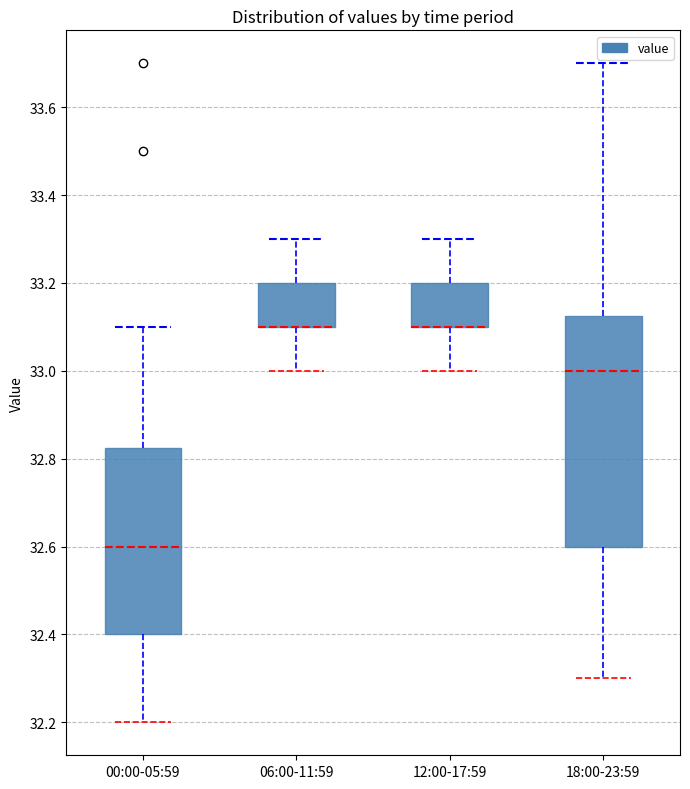

Which box is the tallest, from its lower edge to its upper edge?

18:00-23:59